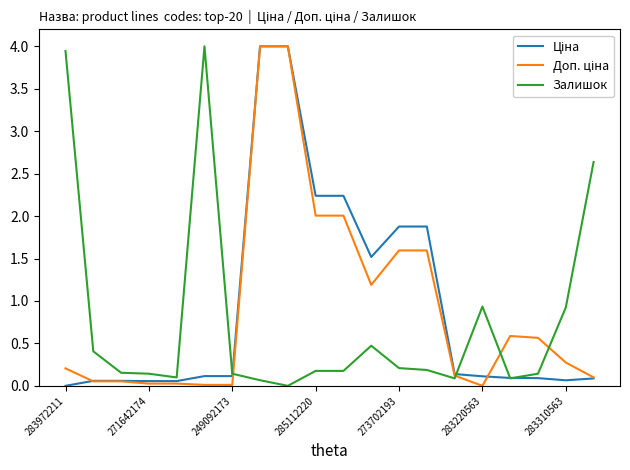

What is the greatest value displayed?

4.0